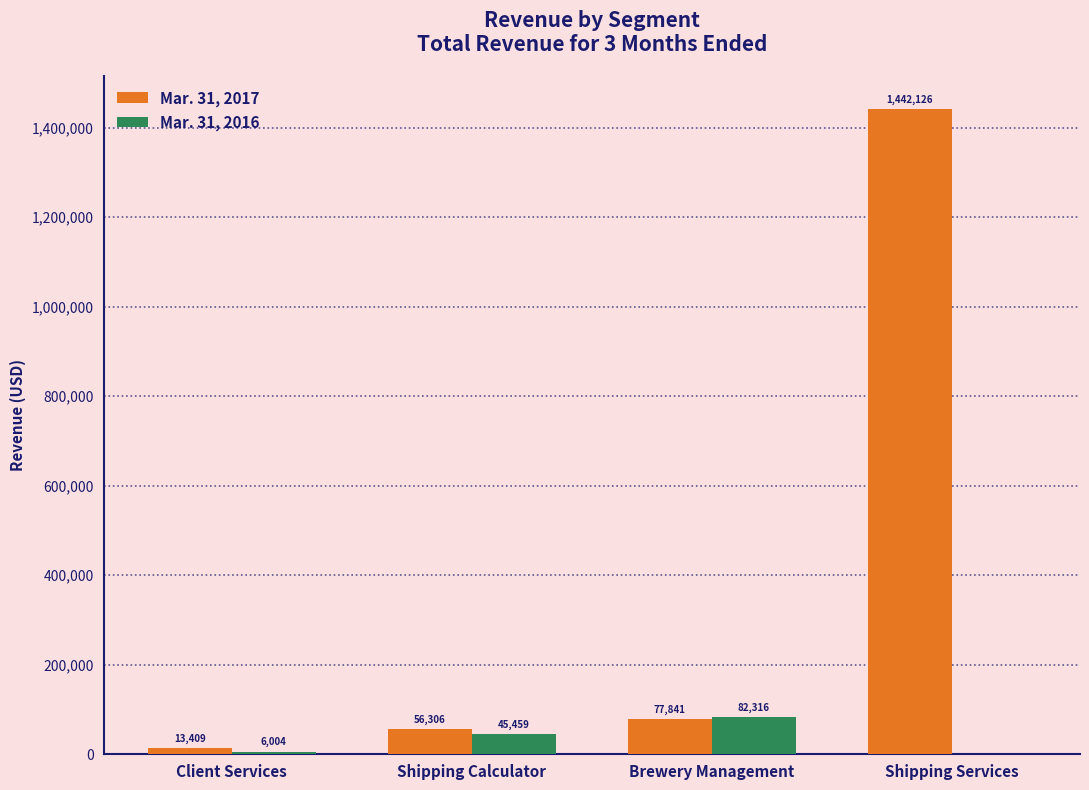

Reading left to right, transcribe all the data shown in this chart.

Mar. 31, 2017: Client Services=13409	Shipping Calculator=56306	Brewery Management=77841	Shipping Services=1442126
Mar. 31, 2016: Client Services=6004	Shipping Calculator=45459	Brewery Management=82316	Shipping Services=0